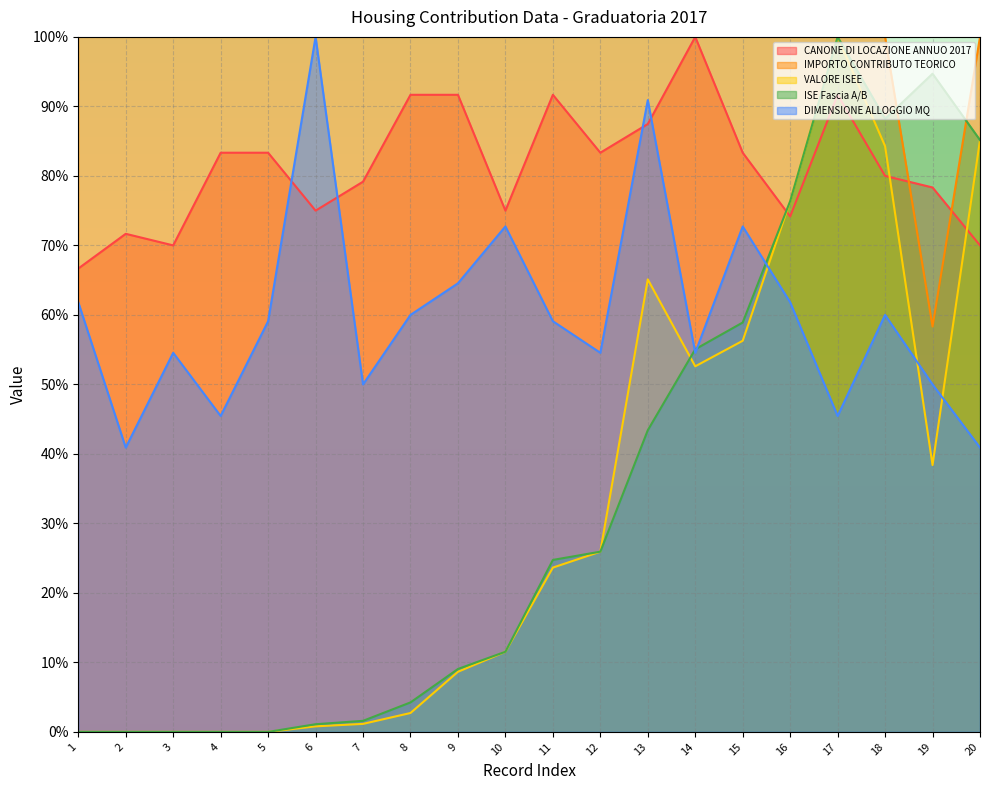

Which category has the highest value across all series?

14